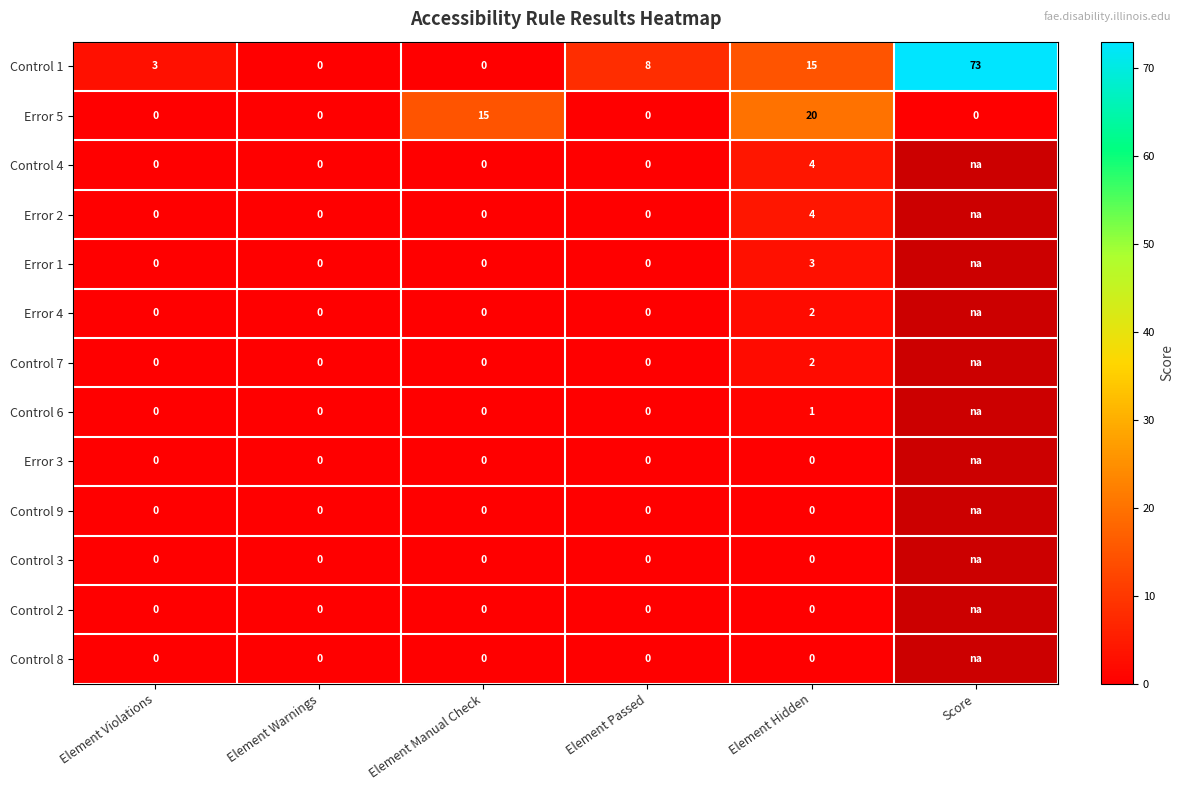

What is the total value across all series at Element Hidden?

51